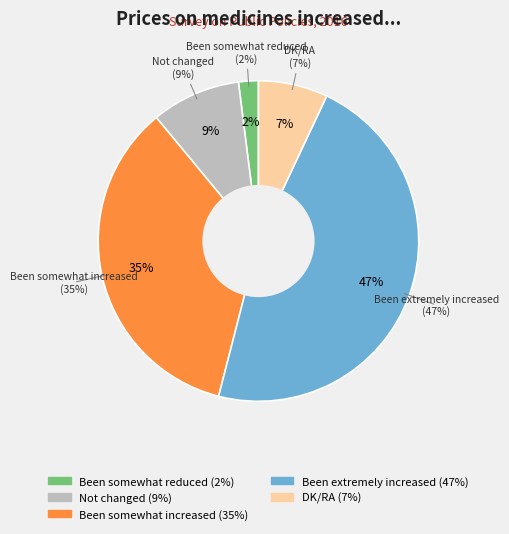

What percentage do Been extremely increased and Not changed together represent?

56.0%